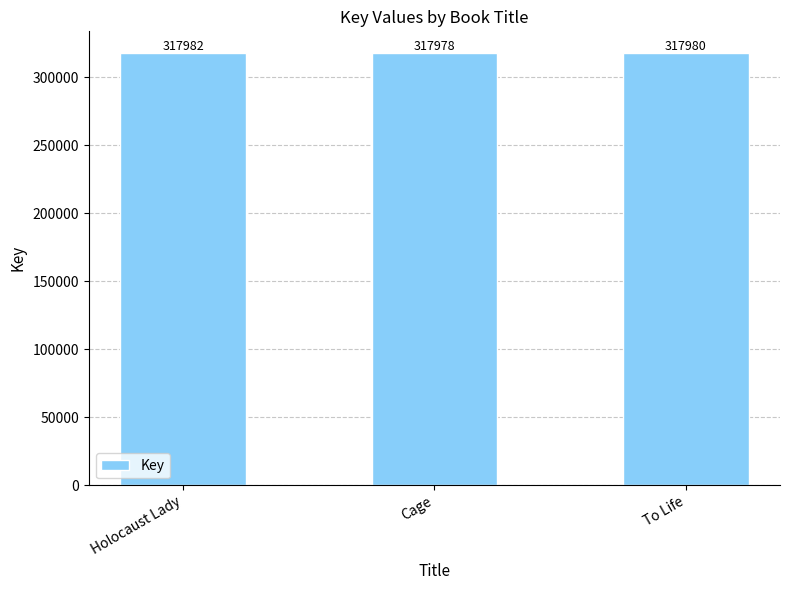

Between Holocaust Lady and Cage, which is larger?

Holocaust Lady